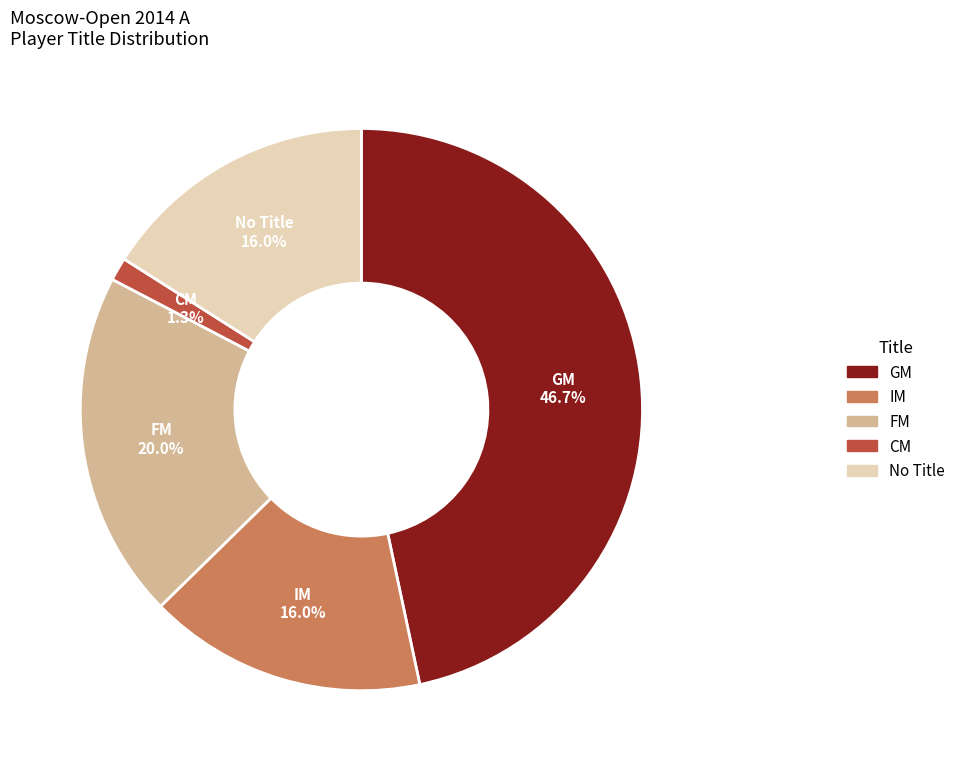

Is there any slice that represents more than half of the pie?

No